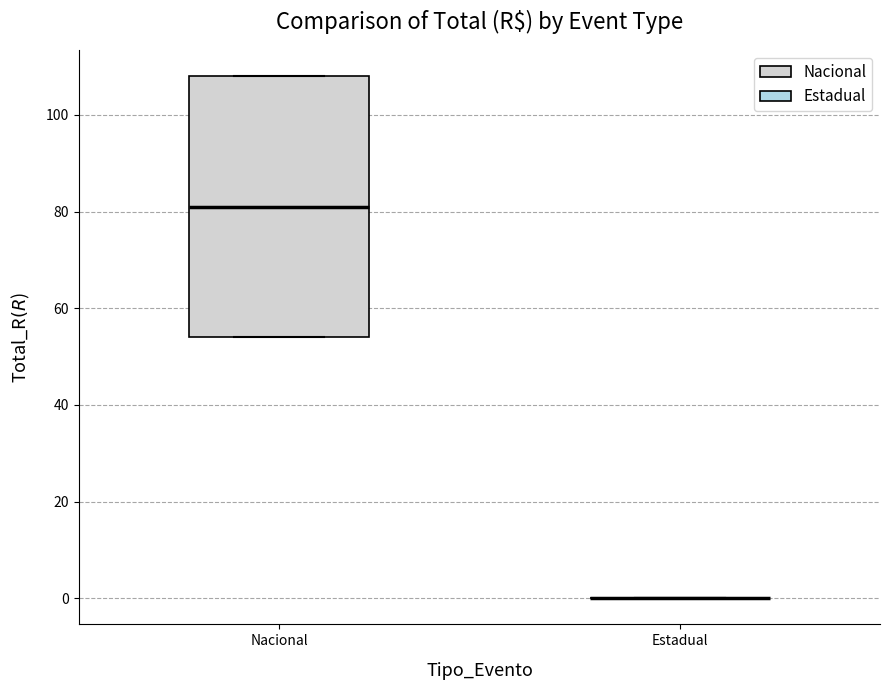

Reading left to right, read every box against the y-axis: the position of its median line, the range the box covers, and the ends of its whiskers. The values are not printed on the chart, so give them approximately, as read against the axis.

Nacional: median 82, box 54 to 108, whiskers 54 to 108
Estadual: box collapsed to a line at 0, whiskers 0 to 0